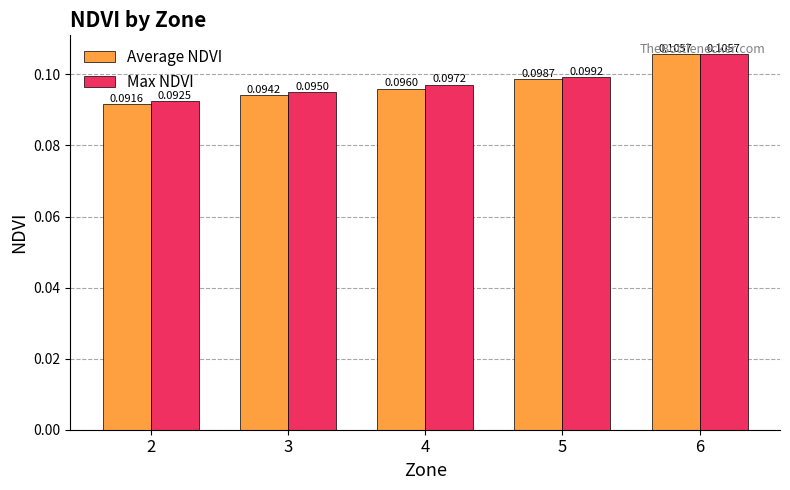

What are all the series names shown in the legend?

Average NDVI, Max NDVI